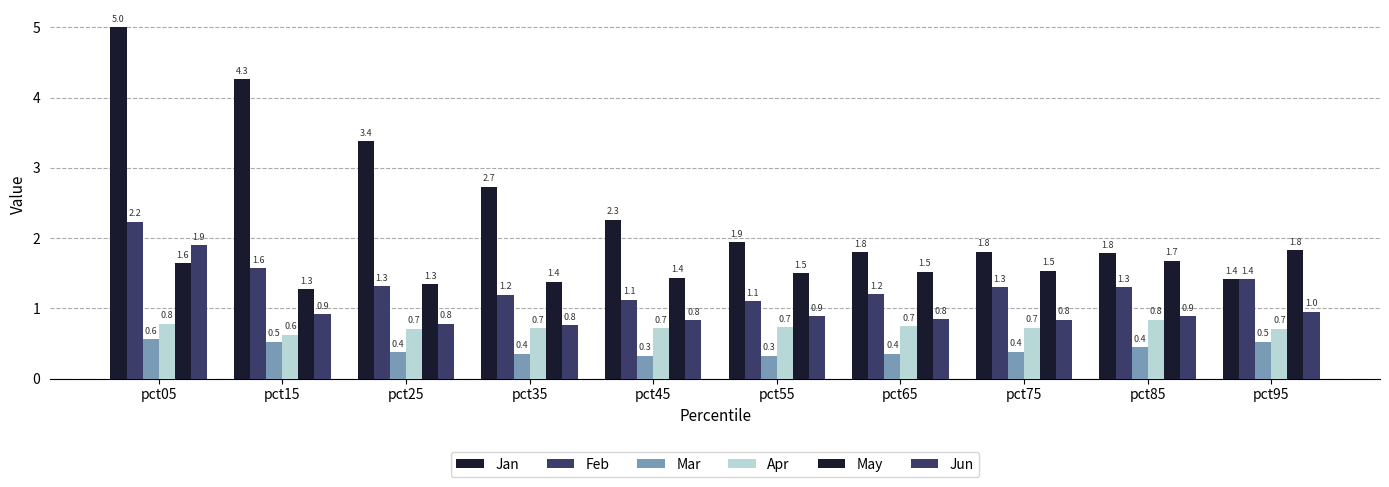

Rank the series by their maximum value, from highest to lowest.

Jan, Feb, Jun, May, Apr, Mar